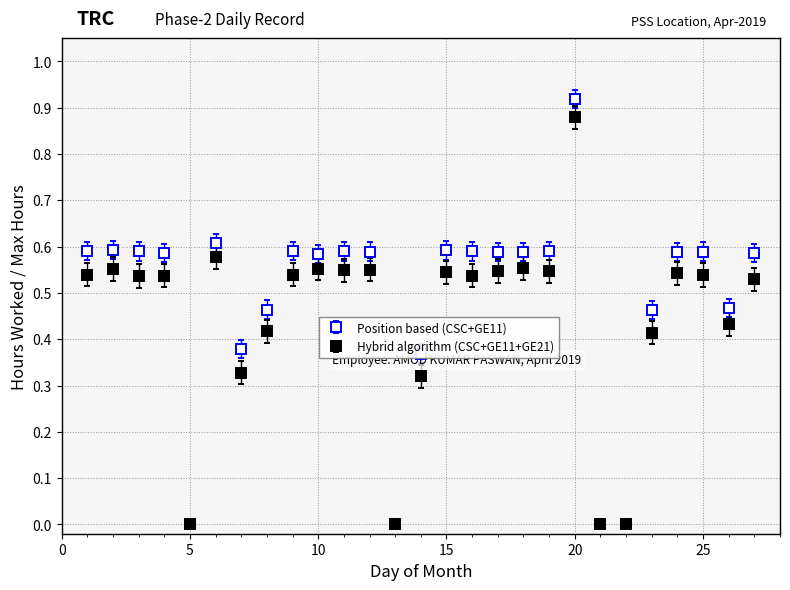

What are all the series names shown in the legend?

Position based (CSC+GE11), Hybrid algorithm (CSC+GE11+GE21)